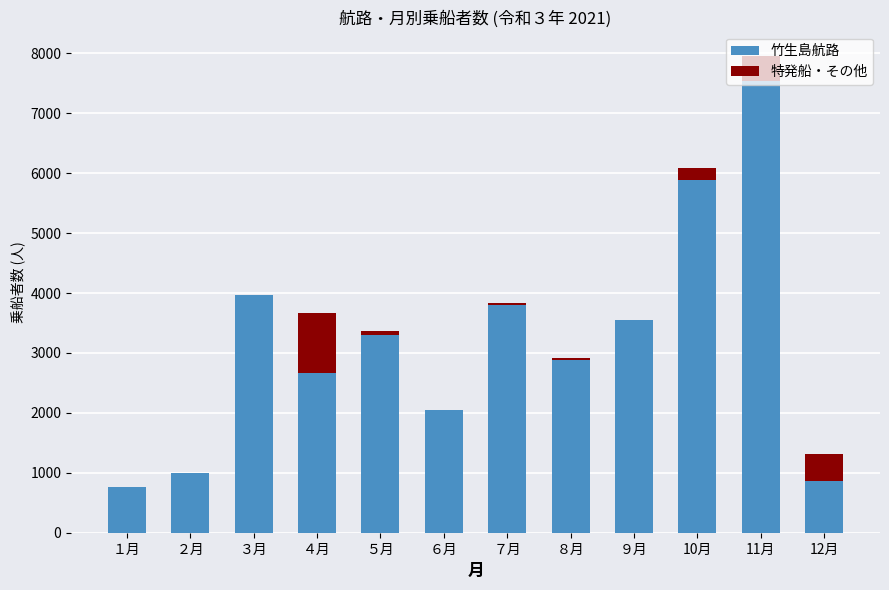

Where is 竹生島航路 nearest to the value 4151?

３月